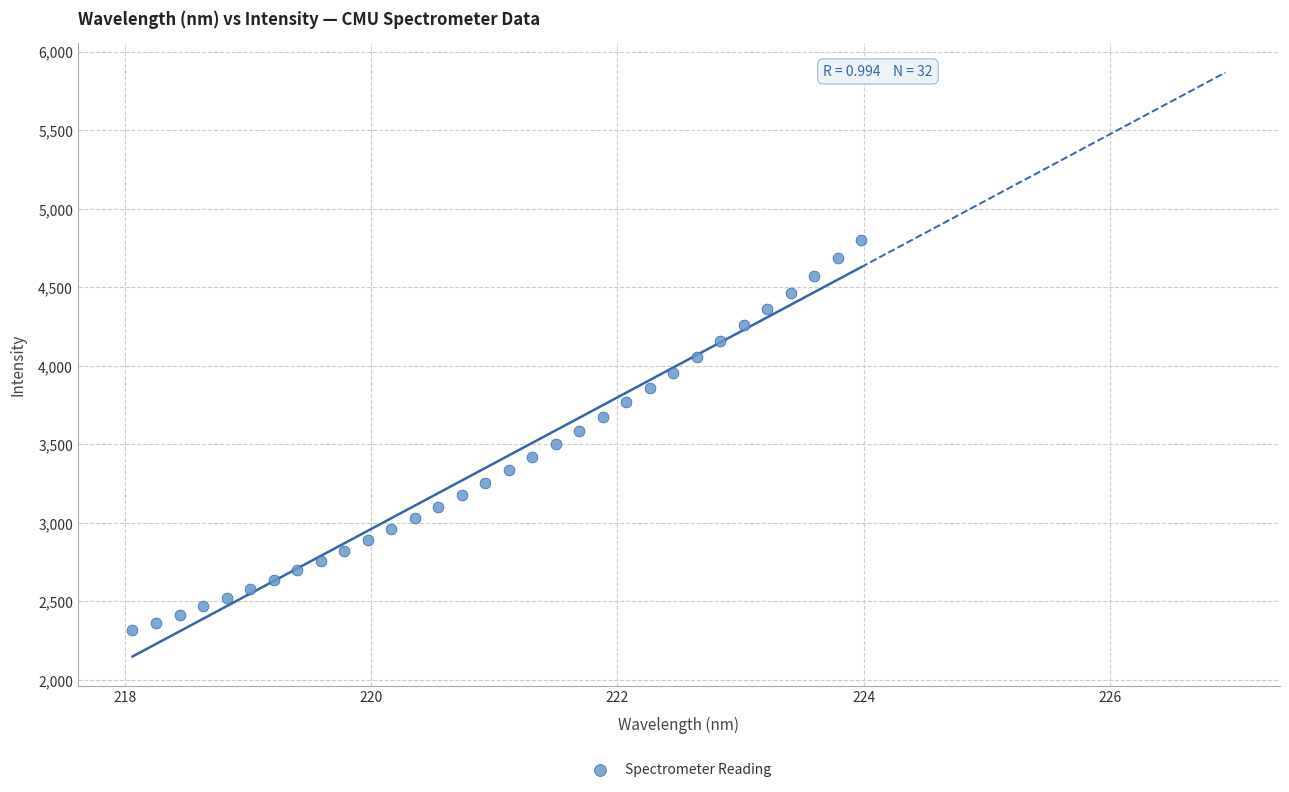

What is the range of Y values (max minus min)?

2484.4